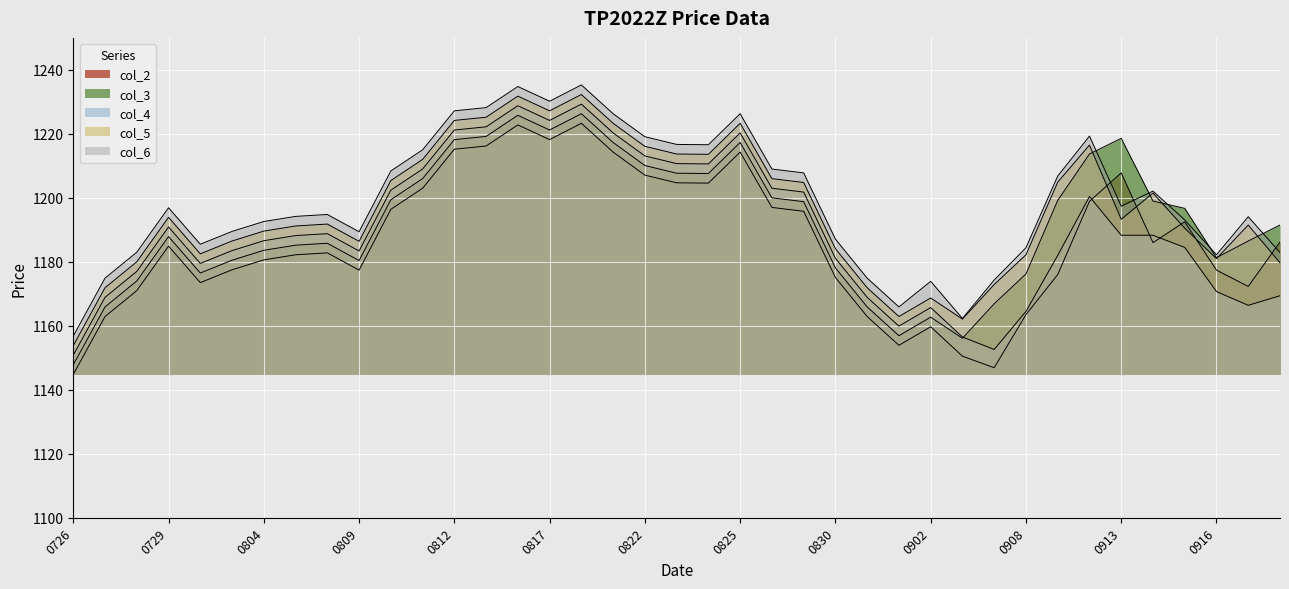

List the series in order of their peak value, lowest first.

col_2, col_3, col_4, col_5, col_6